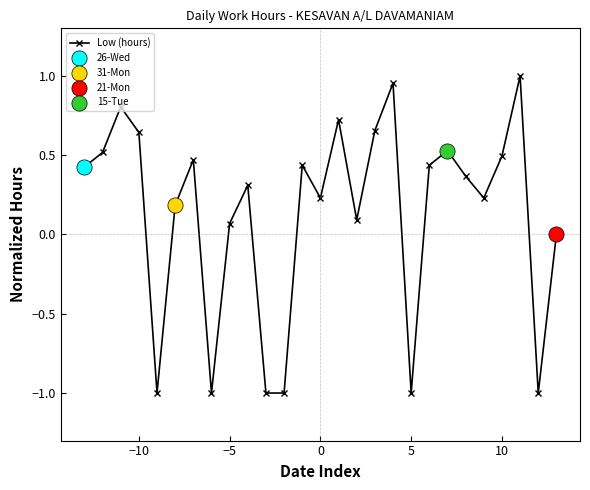

How many points are higher than both their immediate neighbors (excluding endpoints)?

8